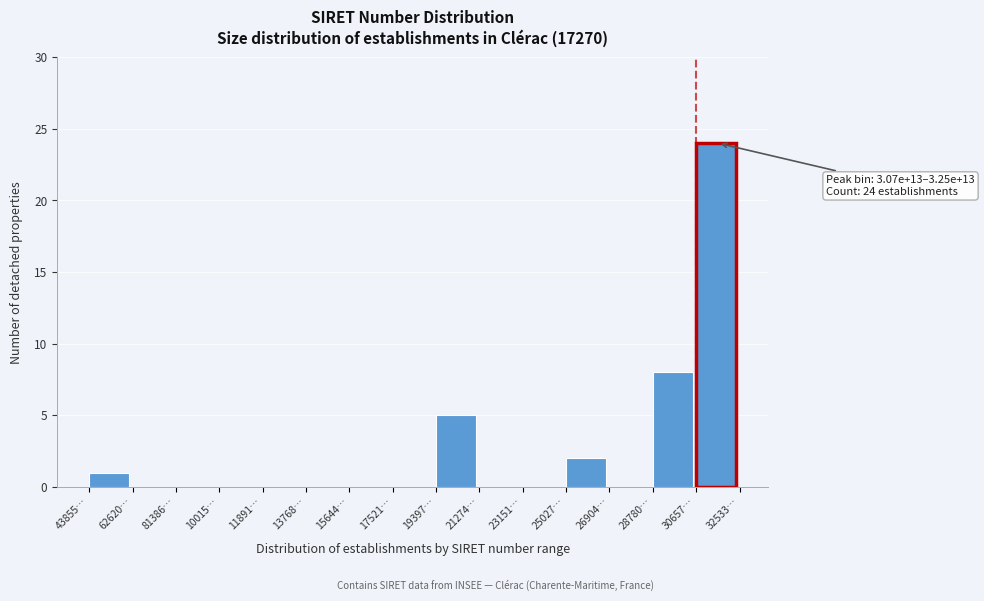

Reading right to left, transcribe all the data shown in this chart.

30657…=24	28780…=8	26904…=0	25027…=2	23151…=0	21274…=0	19397…=5	17521…=0	15644…=0	13768…=0	11891…=0	10015…=0	81386…=0	62620…=0	43855…=1